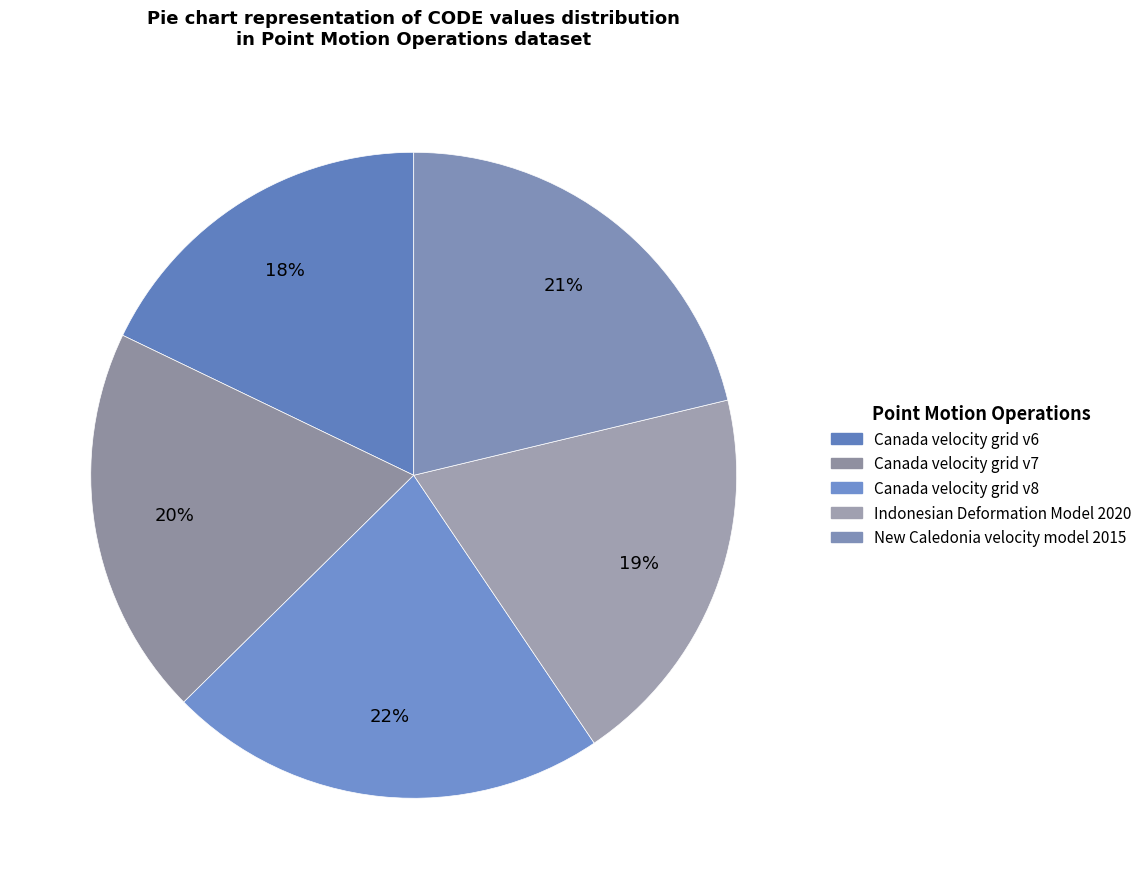

Which slice is the largest?

Canada velocity grid v8